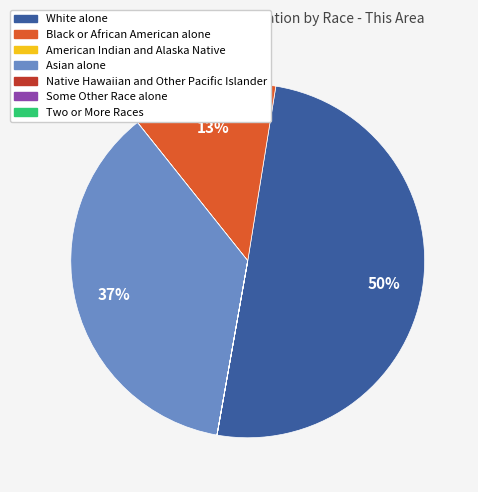

To the nearest percent, what is the difference between the largest and smallest slice percentages?

50%